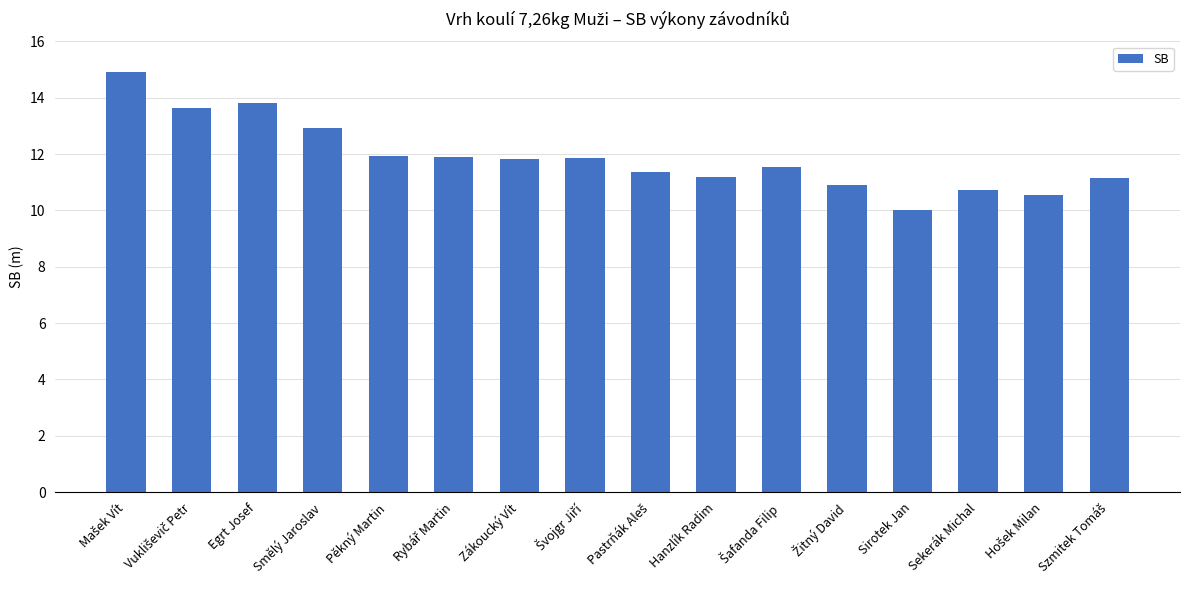

Read the value at Sekerák Michal.

10.7